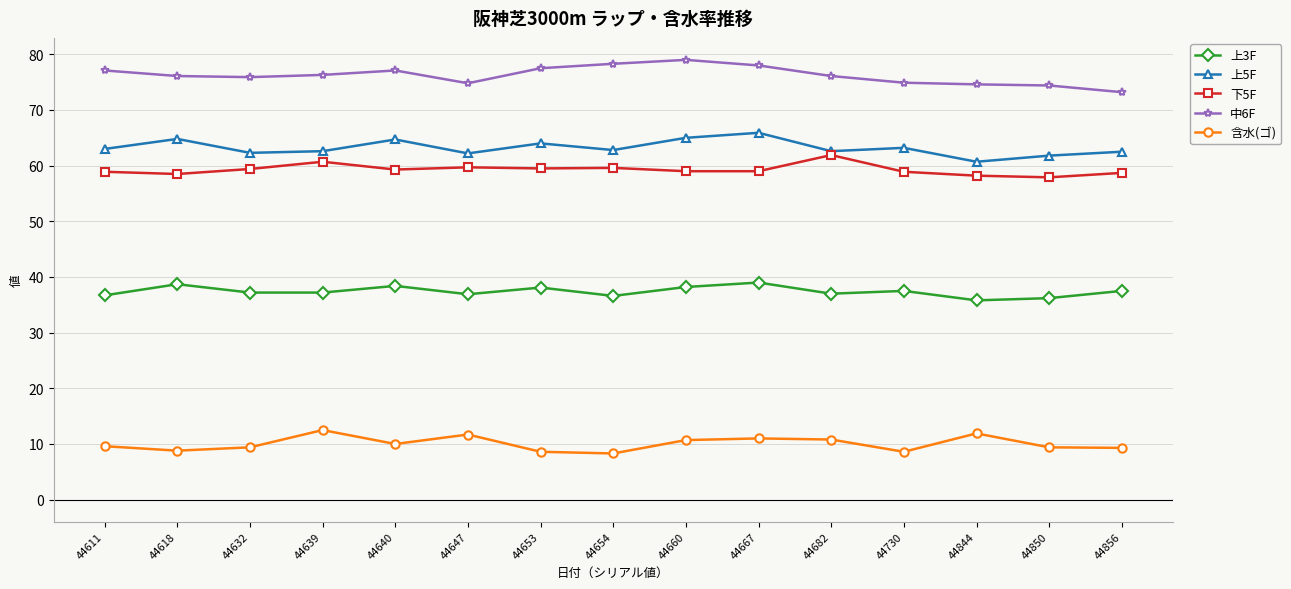

How many lines are shown in the chart?

5